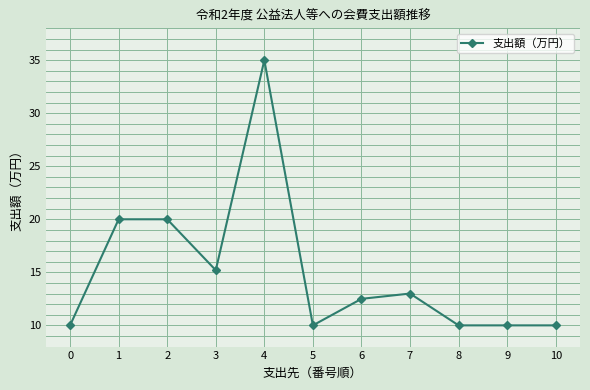

What is the smallest value displayed?

10.0